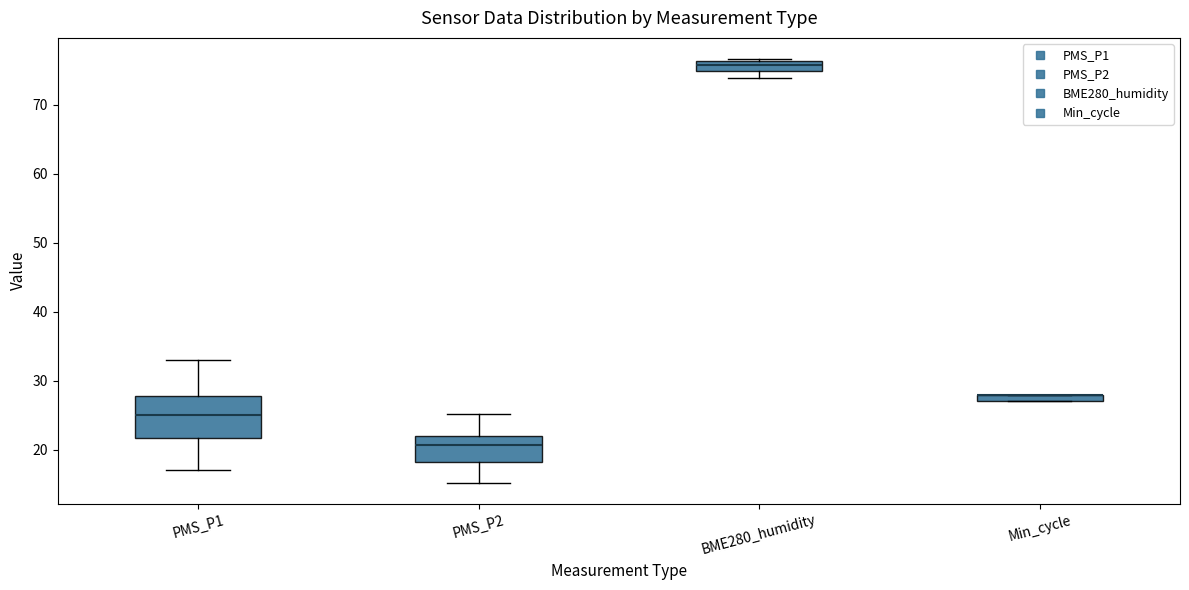

Where is the lower edge of the box for Min_cycle on the y-axis? The values are not printed on the chart, so give them approximately, as read against the axis.

27